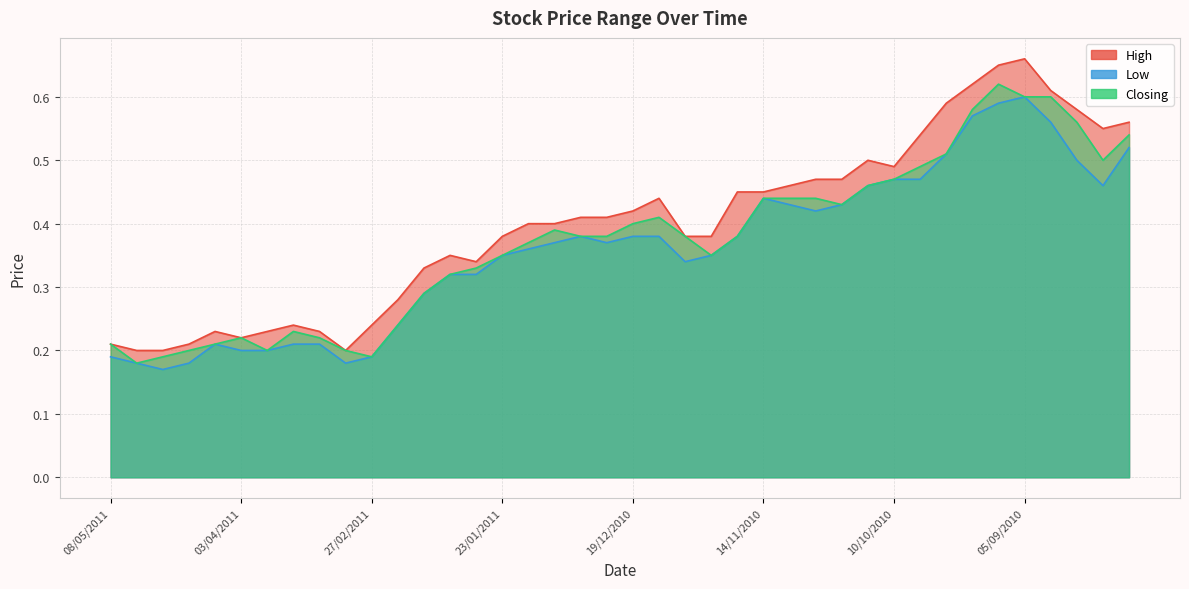

True or false: High and Low cross at least once.

False